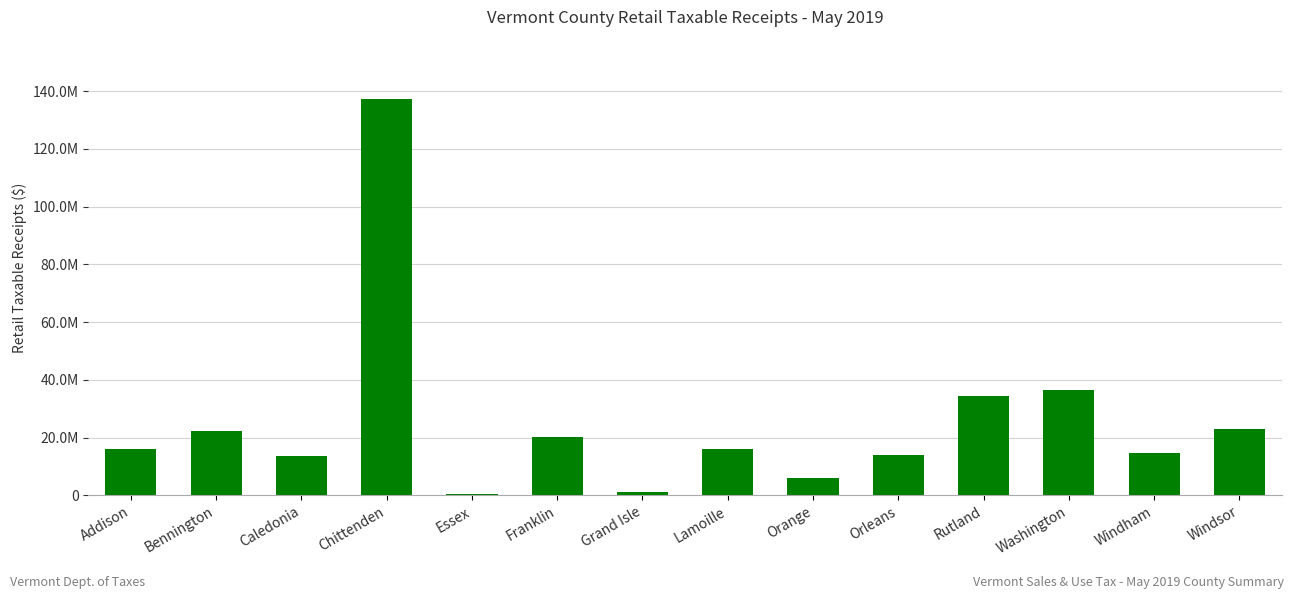

What is the change in value from Chittenden to Franklin?

-116994527.5